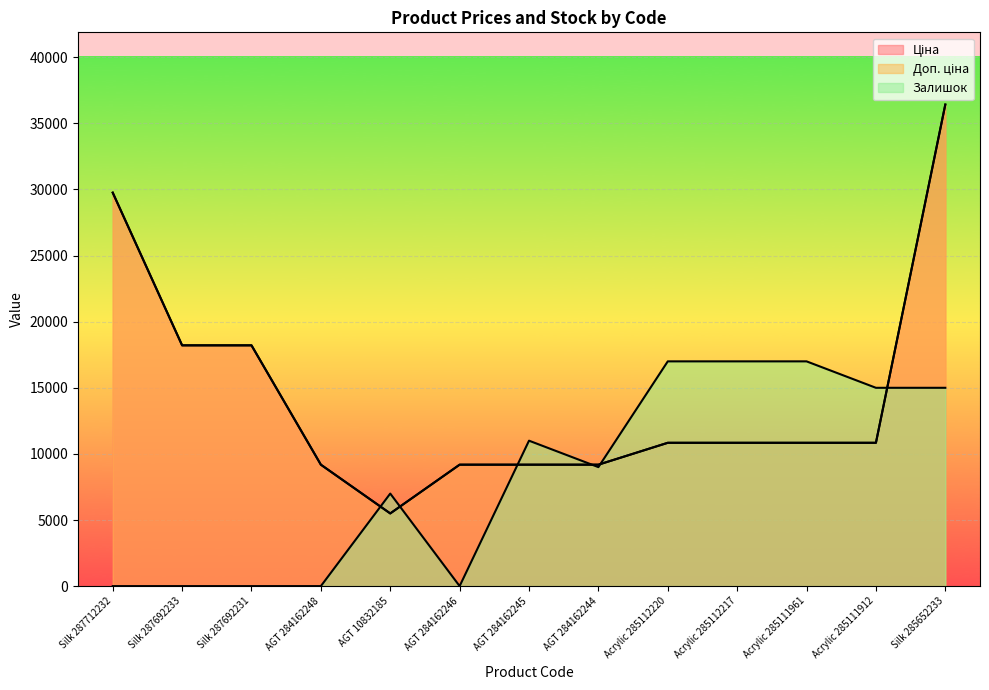

Rank the categories by Залишок value from highest to lowest.

Acrylic 285112220, Acrylic 285112217, Acrylic 285111961, Acrylic 285111912, Silk 285652233, AGT 284162245, AGT 284162244, AGT 10832185, Silk 287712232, Silk 287692233, Silk 287692231, AGT 284162248, AGT 284162246